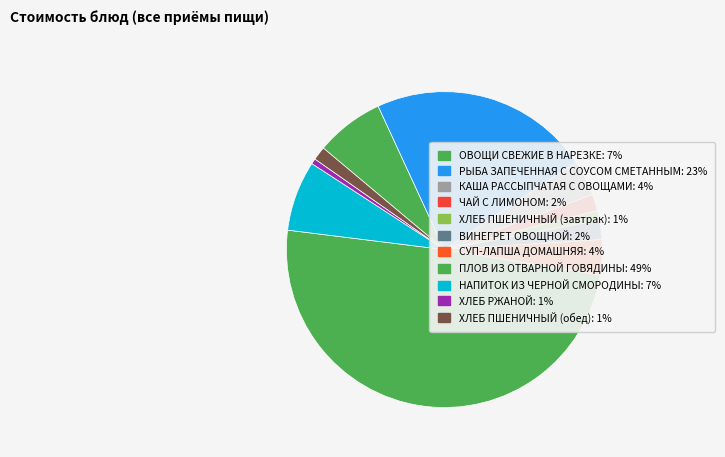

What percentage is the ЧАЙ С ЛИМОНОМ slice, to the nearest percent?

2%